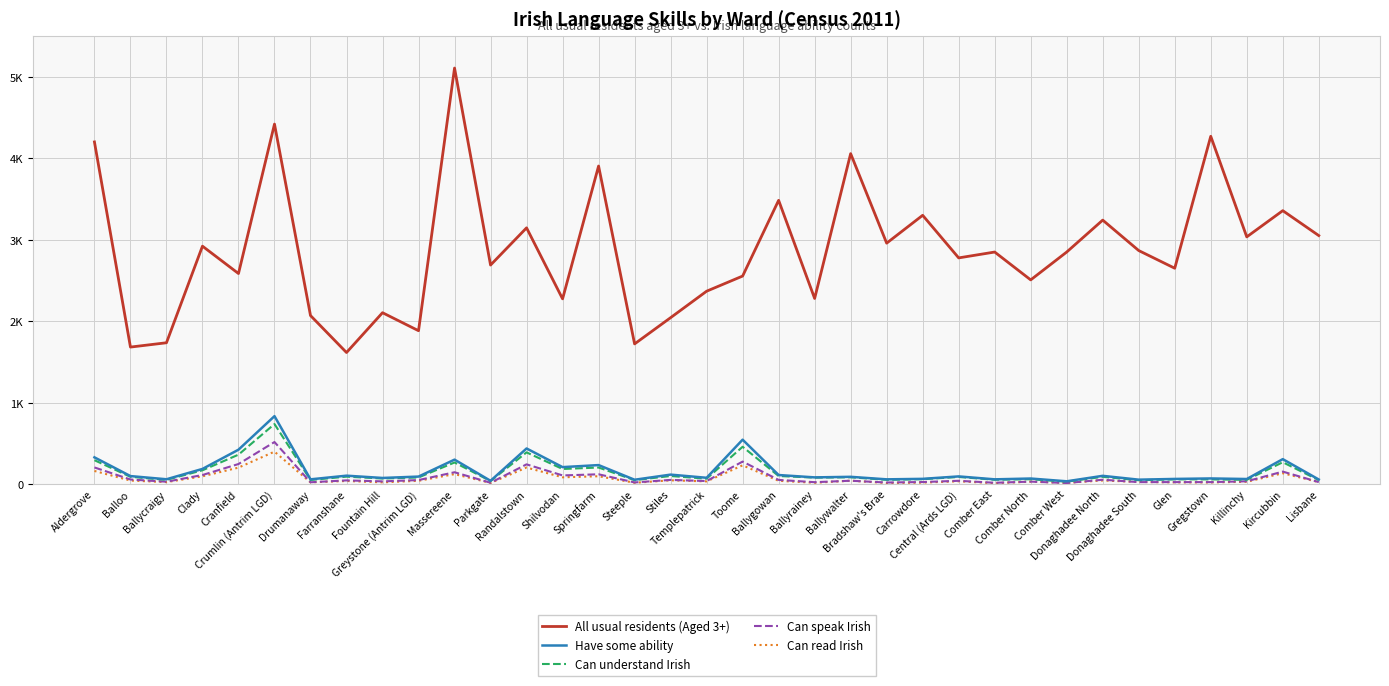

Reading right to left, extract all data points from this chart.

All usual residents (Aged 3+): Lisbane=3052	Kircubbin=3358	Killinchy=3036	Gregstown=4271	Glen=2651	Donaghadee South=2868	Donaghadee North=3242	Comber West=2850	Comber North=2508	Comber East=2850	Central (Ards LGD)=2778	Carrowdore=3301	Bradshaw's Brae=2959	Ballywalter=4058	Ballyrainey=2280	Ballygowan=3485	Toome=2555	Templepatrick=2369	Stiles=2044	Steeple=1722	Springfarm=3906	Shilvodan=2275	Randalstown=3147	Parkgate=2690	Massereene=5109	Greystone (Antrim LGD)=1884	Fountain Hill=2105	Farranshane=1616	Drumanaway=2070	Crumlin (Antrim LGD)=4421	Cranfield=2586	Clady=2922	Ballycraigy=1736	Balloo=1683	Aldergrove=4202
Have some ability: Lisbane=57	Kircubbin=307	Killinchy=63	Gregstown=70	Glen=64	Donaghadee South=55	Donaghadee North=102	Comber West=35	Comber North=69	Comber East=59	Central (Ards LGD)=95	Carrowdore=65	Bradshaw's Brae=59	Ballywalter=90	Ballyrainey=83	Ballygowan=112	Toome=546	Templepatrick=78	Stiles=117	Steeple=54	Springfarm=234	Shilvodan=209	Randalstown=438	Parkgate=41	Massereene=301	Greystone (Antrim LGD)=93	Fountain Hill=76	Farranshane=104	Drumanaway=59	Crumlin (Antrim LGD)=835	Cranfield=423	Clady=187	Ballycraigy=60	Balloo=99	Aldergrove=329
Can understand Irish: Lisbane=49	Kircubbin=269	Killinchy=53	Gregstown=58	Glen=59	Donaghadee South=48	Donaghadee North=90	Comber West=31	Comber North=60	Comber East=54	Central (Ards LGD)=88	Carrowdore=61	Bradshaw's Brae=53	Ballywalter=84	Ballyrainey=80	Ballygowan=100	Toome=459	Templepatrick=67	Stiles=100	Steeple=49	Springfarm=204	Shilvodan=186	Randalstown=390	Parkgate=38	Massereene=266	Greystone (Antrim LGD)=82	Fountain Hill=69	Farranshane=92	Drumanaway=51	Crumlin (Antrim LGD)=738	Cranfield=362	Clady=170	Ballycraigy=53	Balloo=90	Aldergrove=294
Can speak Irish: Lisbane=25	Kircubbin=154	Killinchy=35	Gregstown=25	Glen=25	Donaghadee South=25	Donaghadee North=54	Comber West=14	Comber North=31	Comber East=17	Central (Ards LGD)=41	Carrowdore=26	Bradshaw's Brae=20	Ballywalter=42	Ballyrainey=24	Ballygowan=52	Toome=277	Templepatrick=38	Stiles=52	Steeple=21	Springfarm=121	Shilvodan=107	Randalstown=243	Parkgate=17	Massereene=146	Greystone (Antrim LGD)=50	Fountain Hill=34	Farranshane=46	Drumanaway=23	Crumlin (Antrim LGD)=517	Cranfield=247	Clady=112	Ballycraigy=30	Balloo=57	Aldergrove=205
Can read Irish: Lisbane=25	Kircubbin=134	Killinchy=29	Gregstown=21	Glen=22	Donaghadee South=27	Donaghadee North=45	Comber West=17	Comber North=30	Comber East=12	Central (Ards LGD)=35	Carrowdore=19	Bradshaw's Brae=14	Ballywalter=42	Ballyrainey=17	Ballygowan=41	Toome=231	Templepatrick=34	Stiles=47	Steeple=17	Springfarm=97	Shilvodan=84	Randalstown=204	Parkgate=15	Massereene=123	Greystone (Antrim LGD)=41	Fountain Hill=22	Farranshane=39	Drumanaway=22	Crumlin (Antrim LGD)=399	Cranfield=203	Clady=96	Ballycraigy=25	Balloo=44	Aldergrove=162